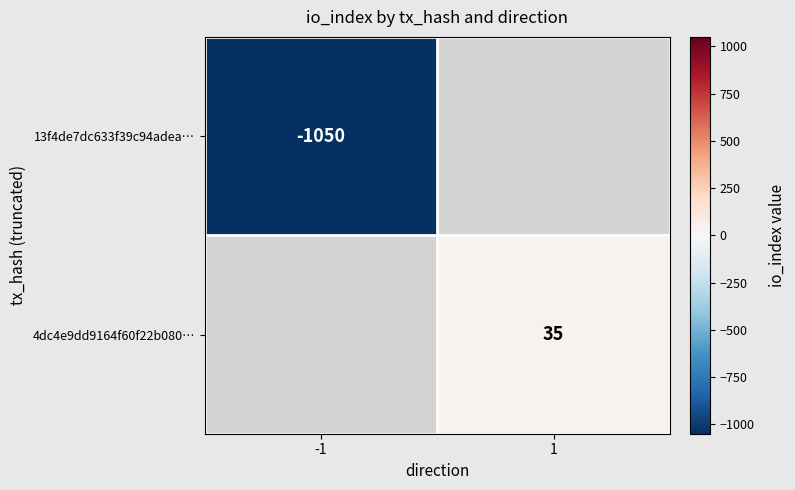

The 4dc4e9dd9164f60f22b080… series shows 35 at 1. True or false?

True